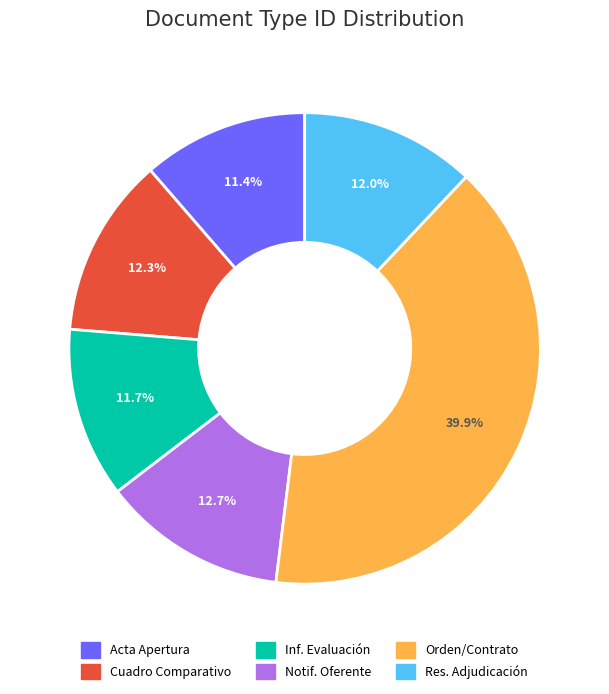

Is there a majority slice in this chart?

No